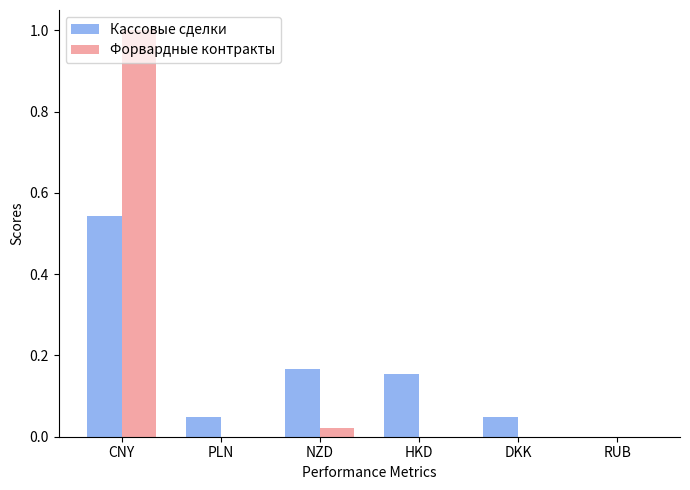

True or false: Форвардные контракты has a value of 0.0 at HKD.

True